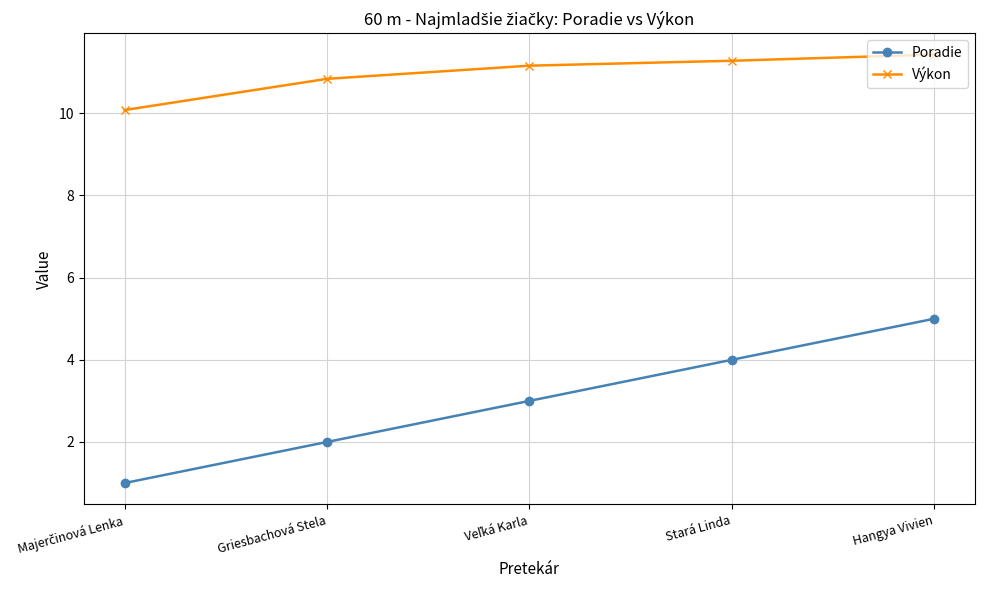

What is the difference between the maximum and second lowest values in the Poradie series?

3.0